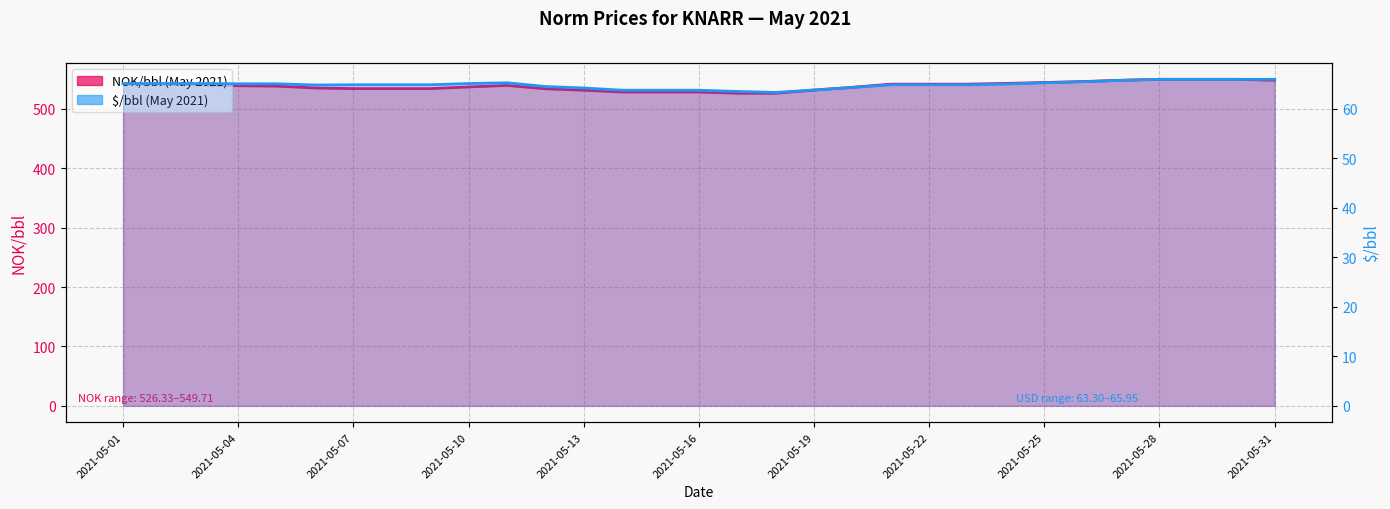

At which category is the sum across all series the highest?

2021-05-28